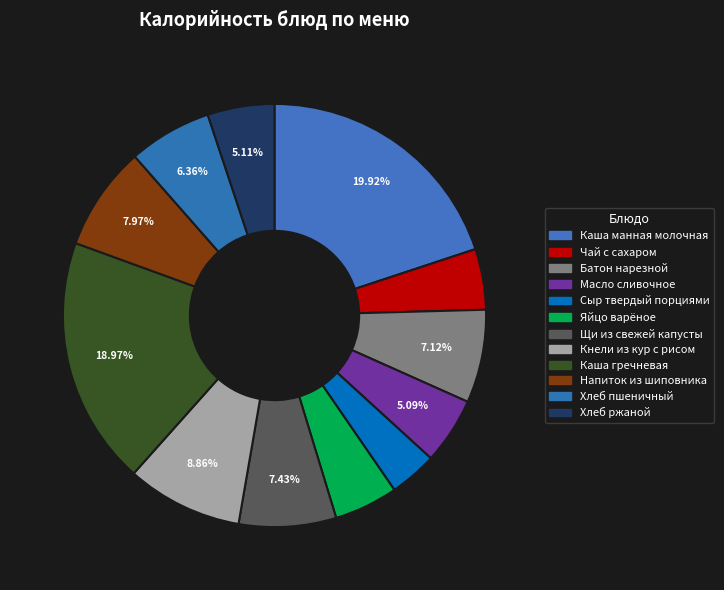

Which category has the biggest portion of the pie?

Каша манная молочная